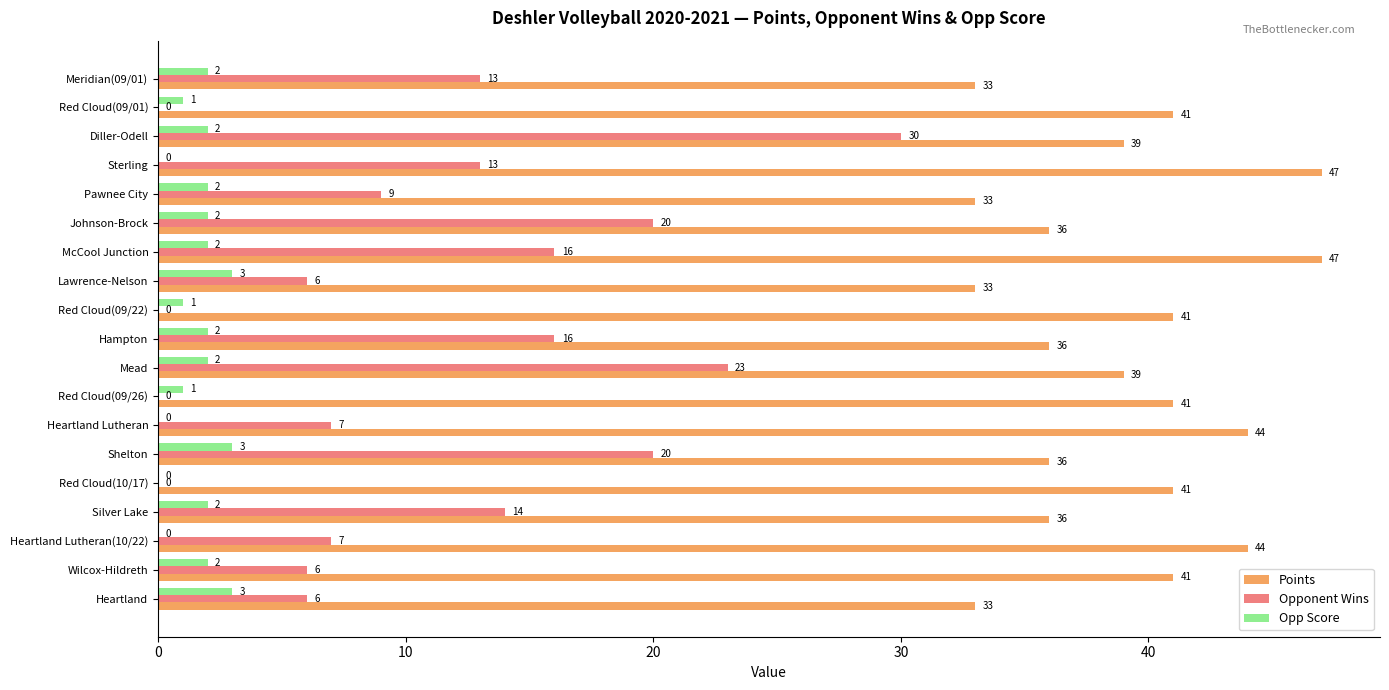

What is the maximum value for Points?

47